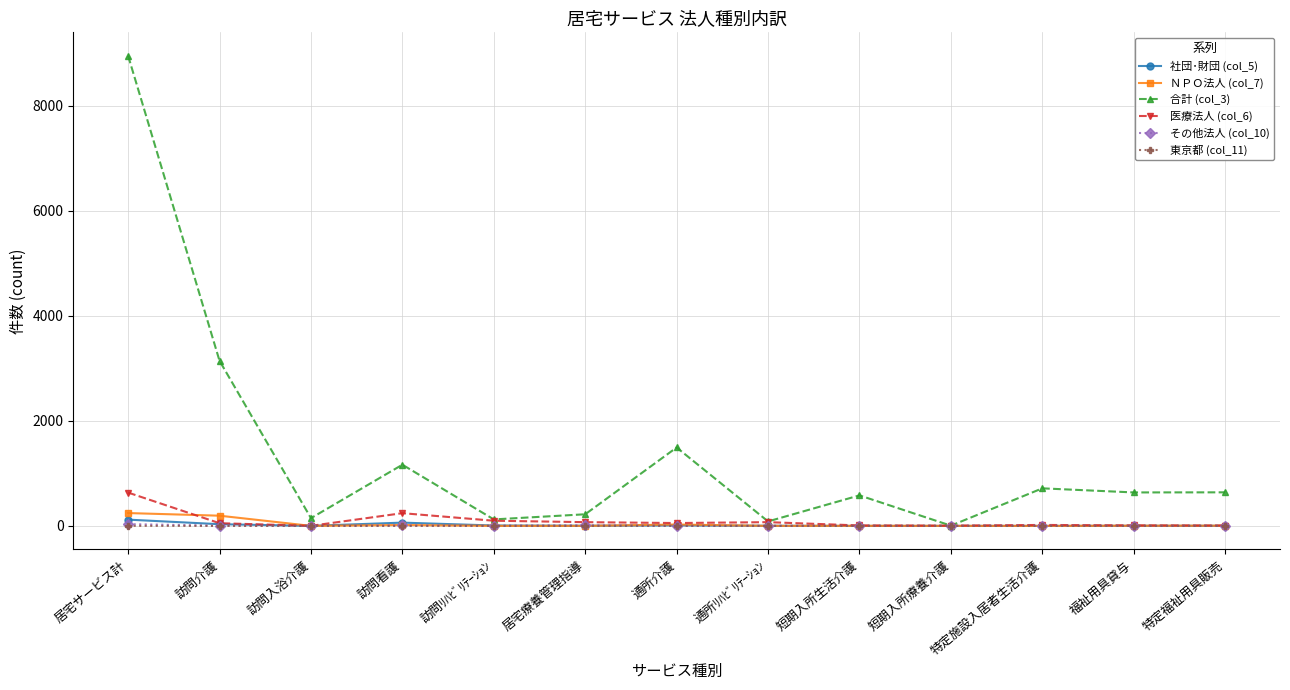

What are all the series names shown in the legend?

社団･財団 (col_5), ＮＰＯ法人 (col_7), 合計 (col_3), 医療法人 (col_6), その他法人 (col_10), 東京都 (col_11)